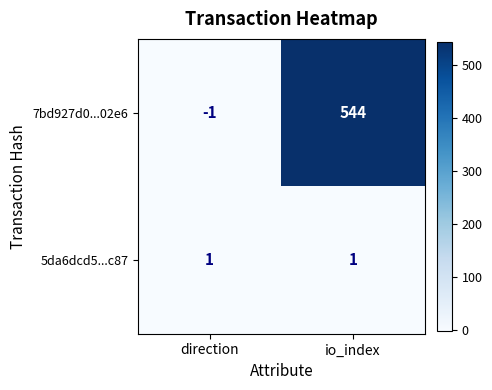

What is the difference between the 7bd927d0...02e6 values at io_index and direction?

545